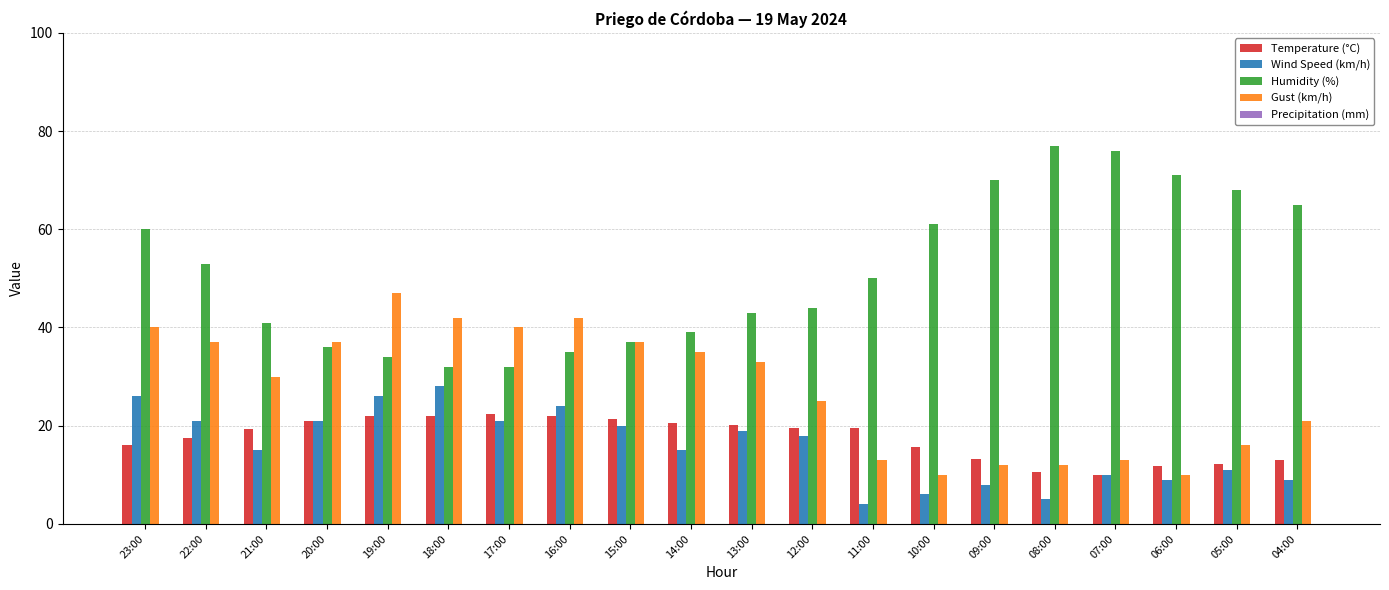

Where does the Humidity (%) series first go above 50?

23:00